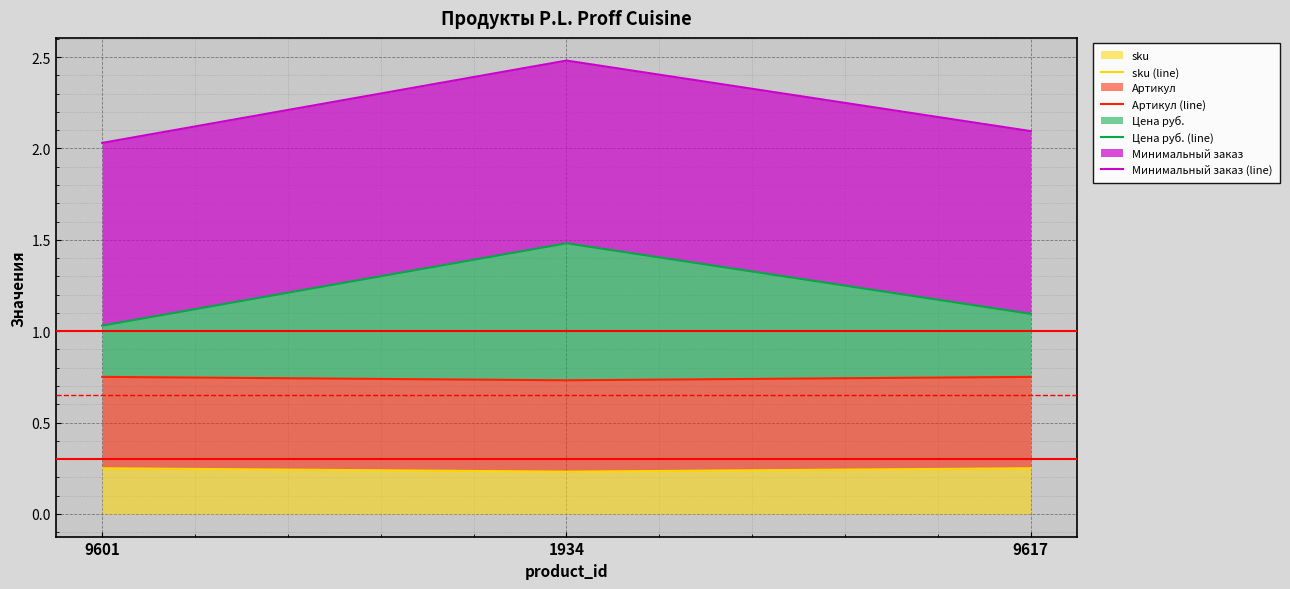

Is it true that Цена руб. (line) equals 0.5 at 9617?

False